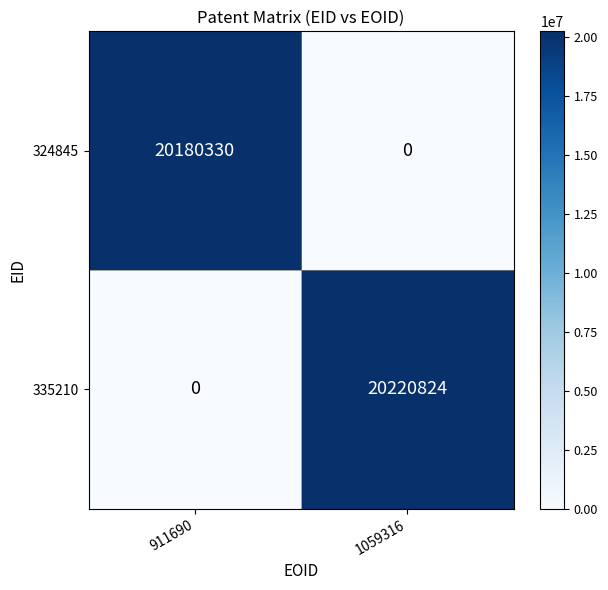

What is the spread (max minus min) of values at 911690?

20180330